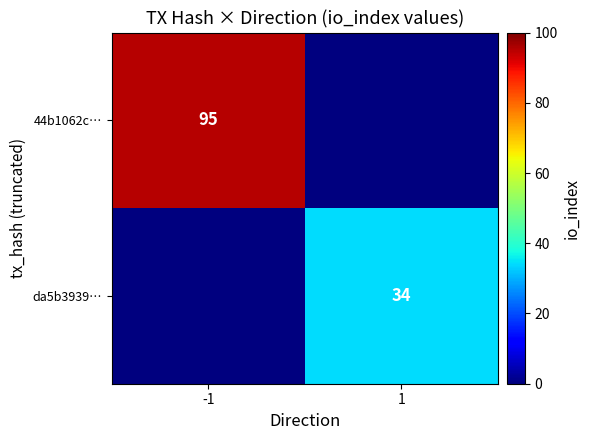

Is the value of da5b3939… at 1 greater than the value of 44b1062c… at -1?

No